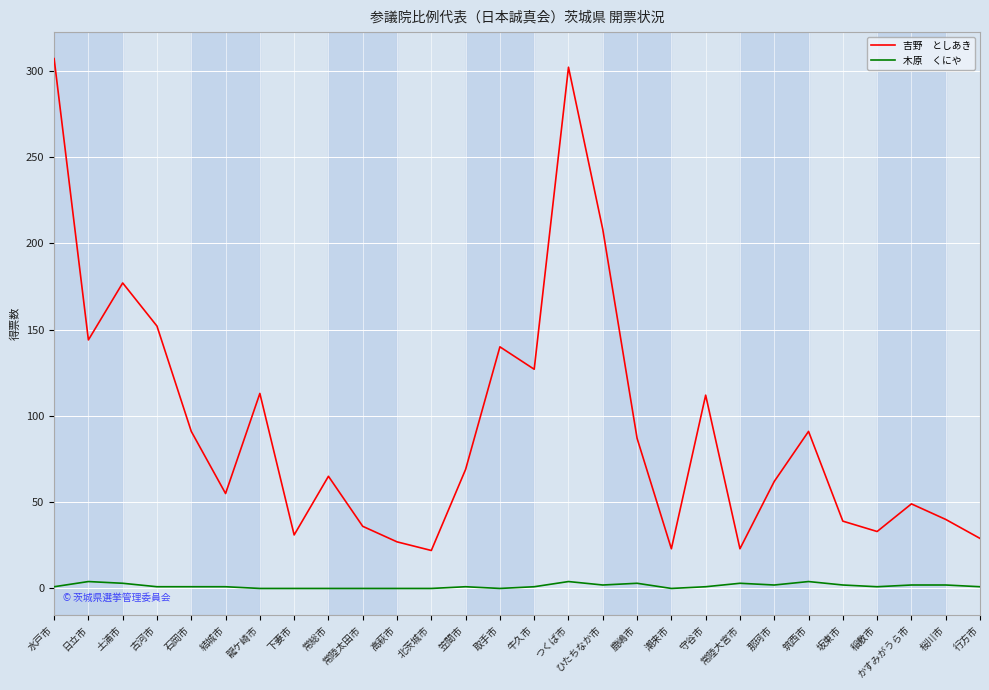

What is the spread (max minus min) of values at 龍ケ崎市?

113